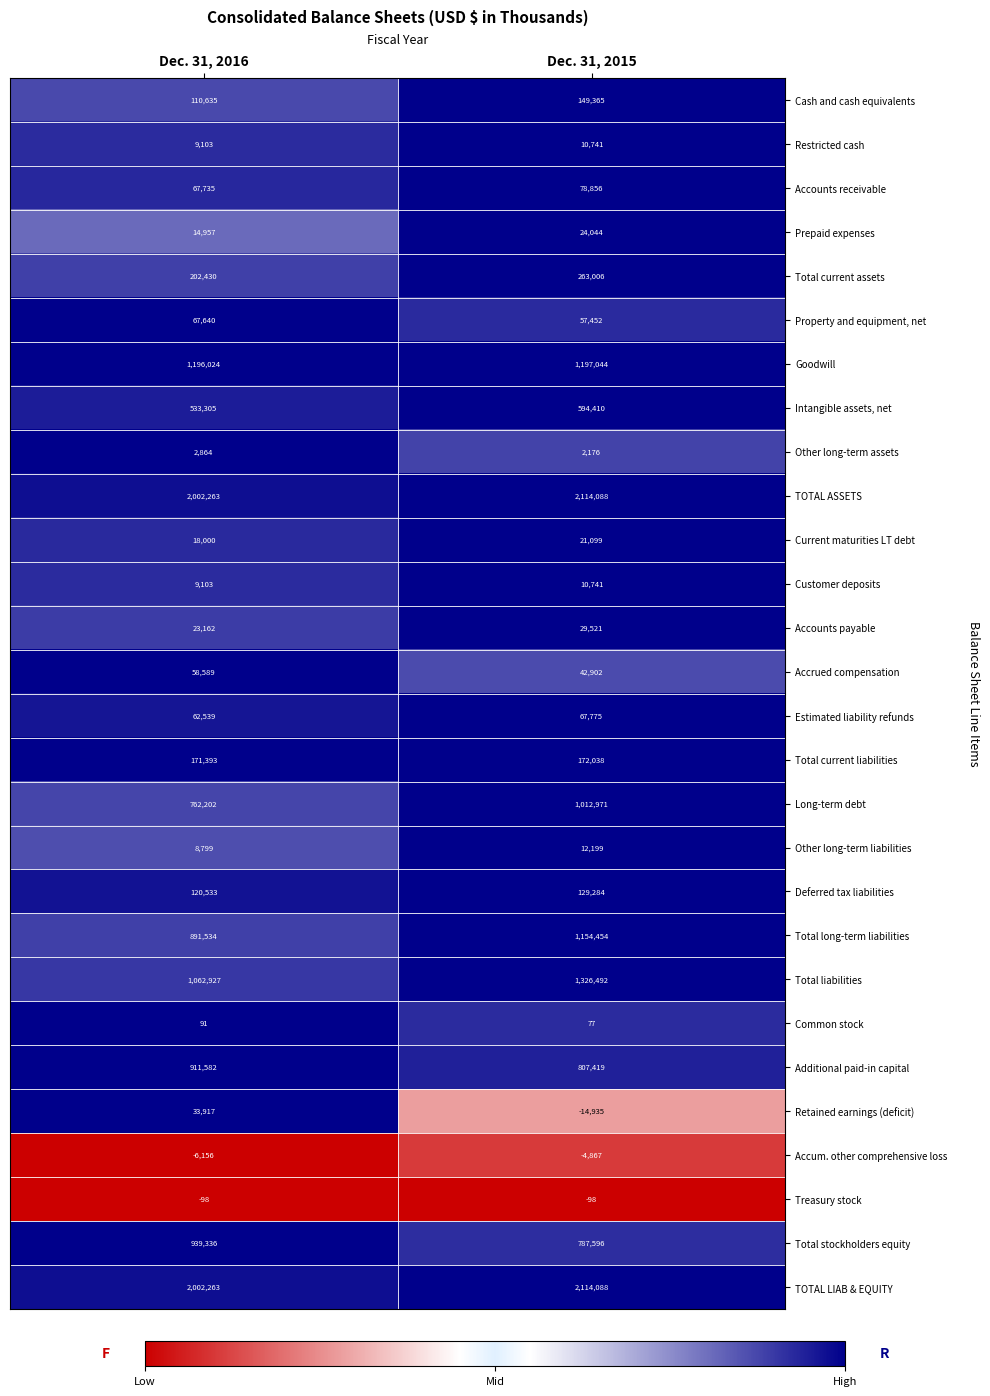

What is the sum of the Restricted cash values at Dec. 31, 2015 and Dec. 31, 2016?

19844